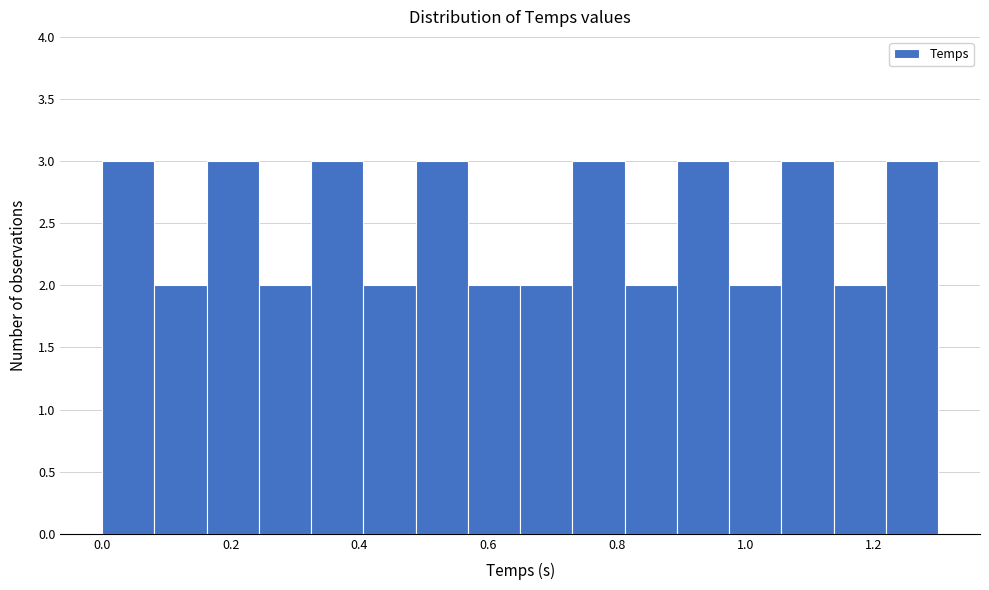

What is the height of the bar covering 0.82 to 0.90 on the x-axis? Neither the bar edges nor the heights are printed on the chart, so give them approximately, as read against the axes.

2